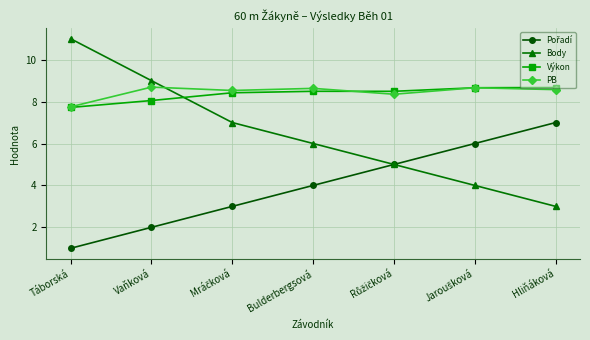

What is the maximum value for Body?

11.0